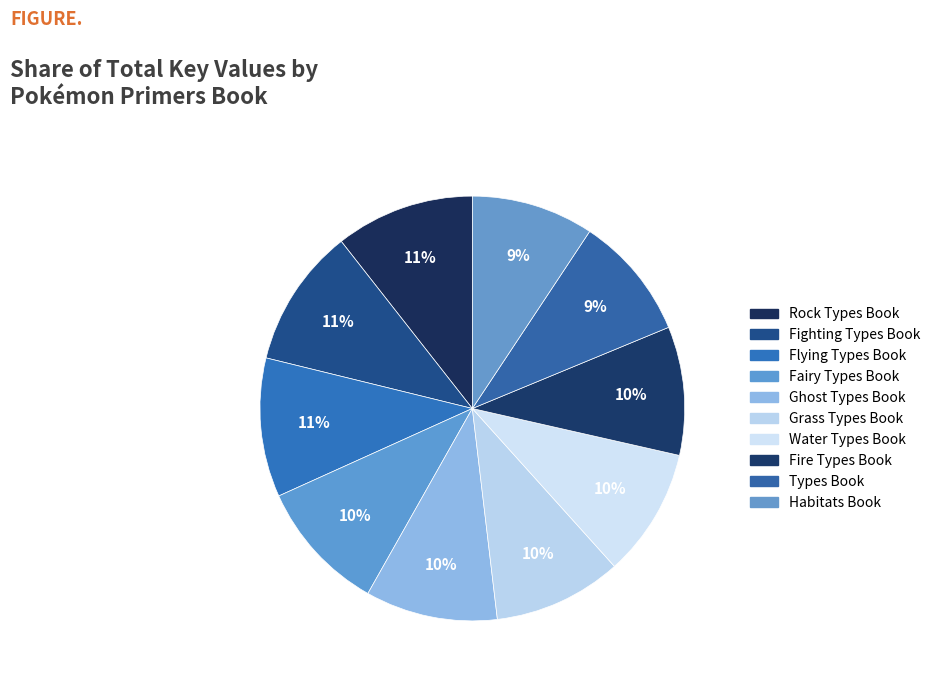

Which category has the smallest portion of the pie?

Habitats Book